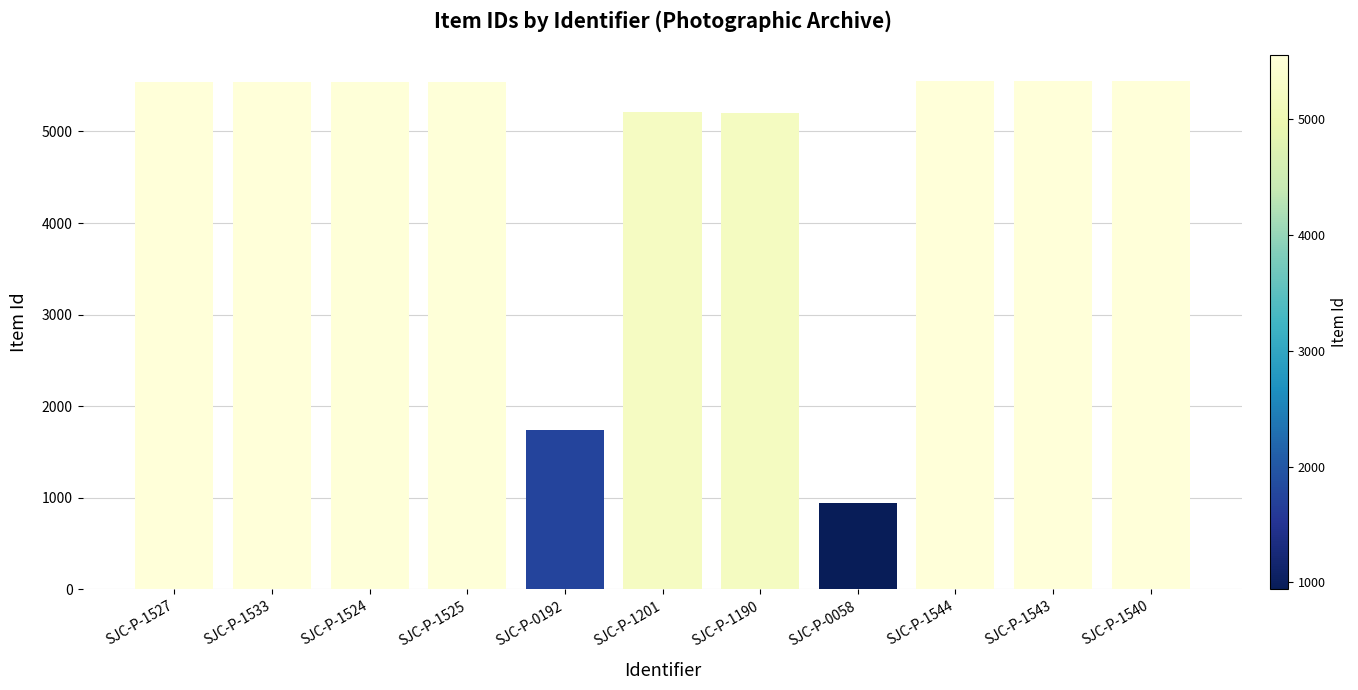

The chart shows a value of 9589 at SJC-P-1525. True or false?

False